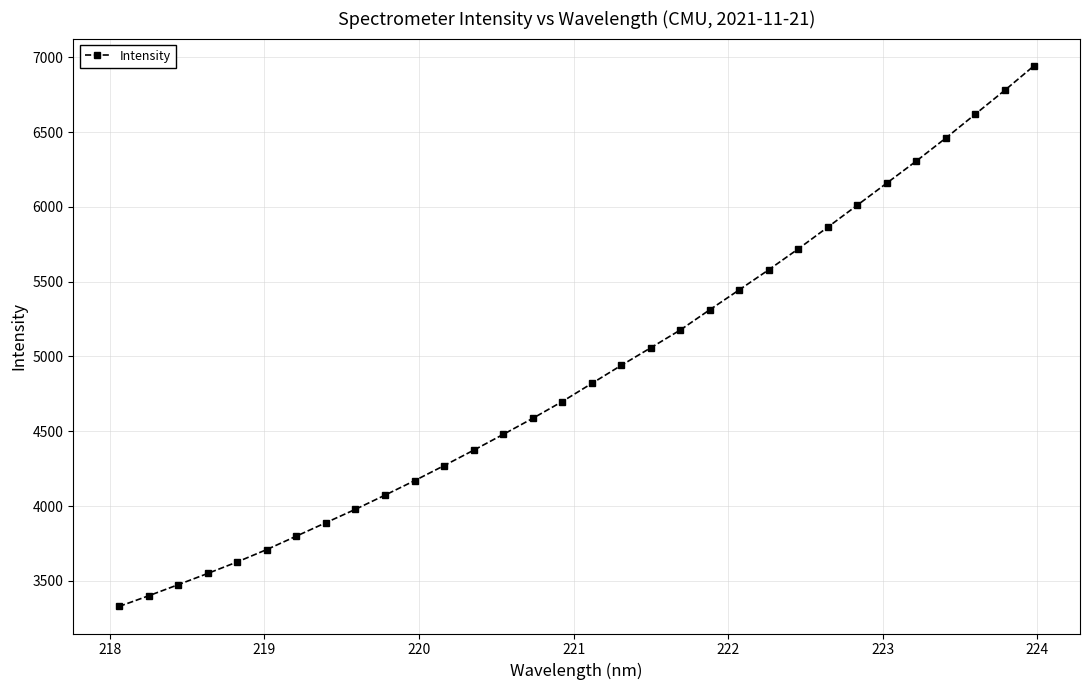

True or false: the data has more than 2 interior local peaks.

False